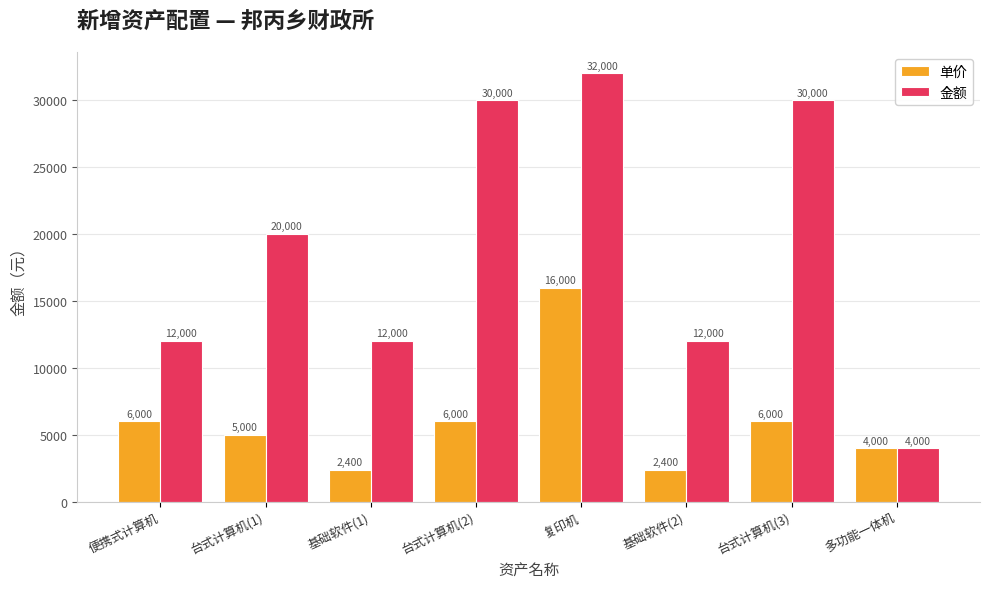

Which series has the largest range (max minus min)?

金额